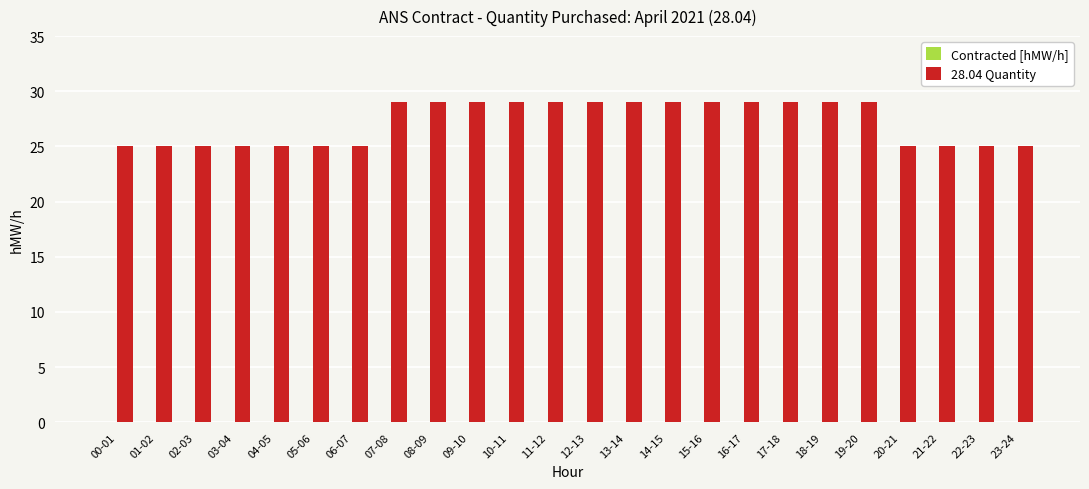

What is the greatest value displayed?

29